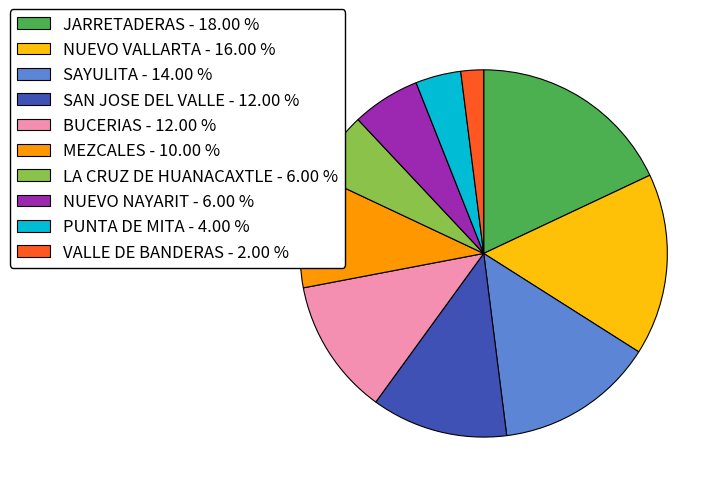

Is there a majority slice in this chart?

No